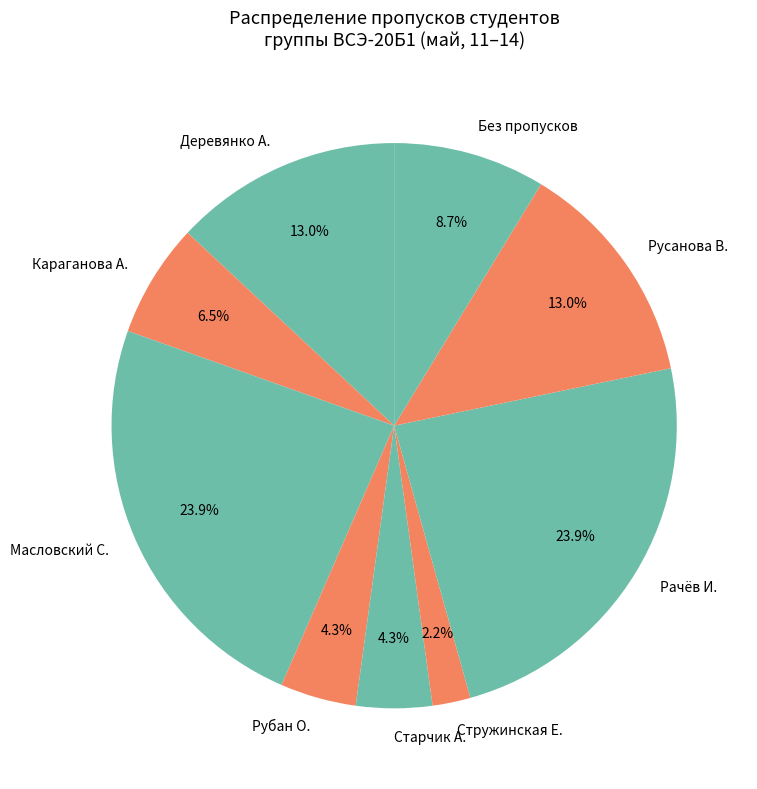

To the nearest percent, what is the difference between the largest and smallest slice percentages?

22%